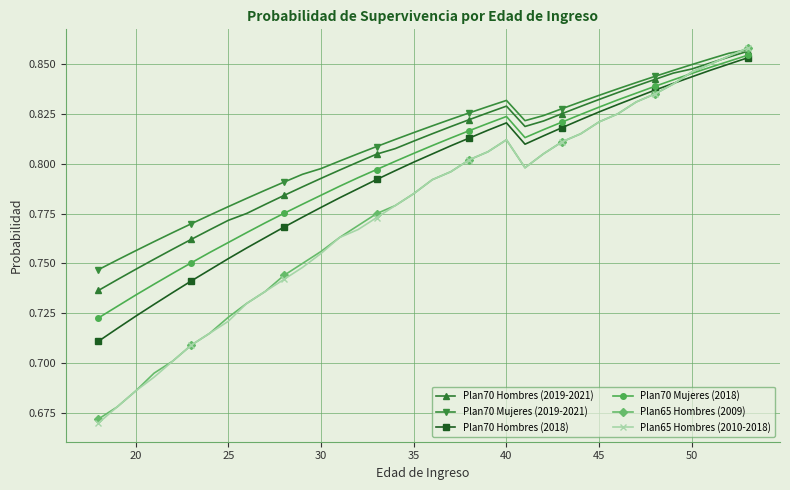

How many Plan70 Hombres (2018) values are between 0 and 1?

36